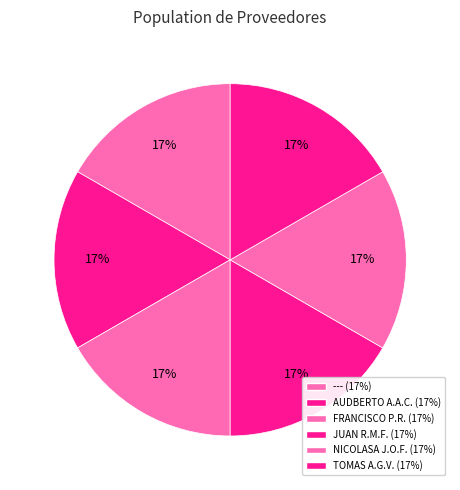

How many slices are in this pie chart?

6